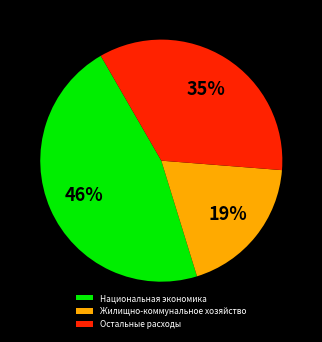

Rank the categories by value from lowest to highest.

Жилищно-коммунальное хозяйство, Остальные расходы, Национальная экономика